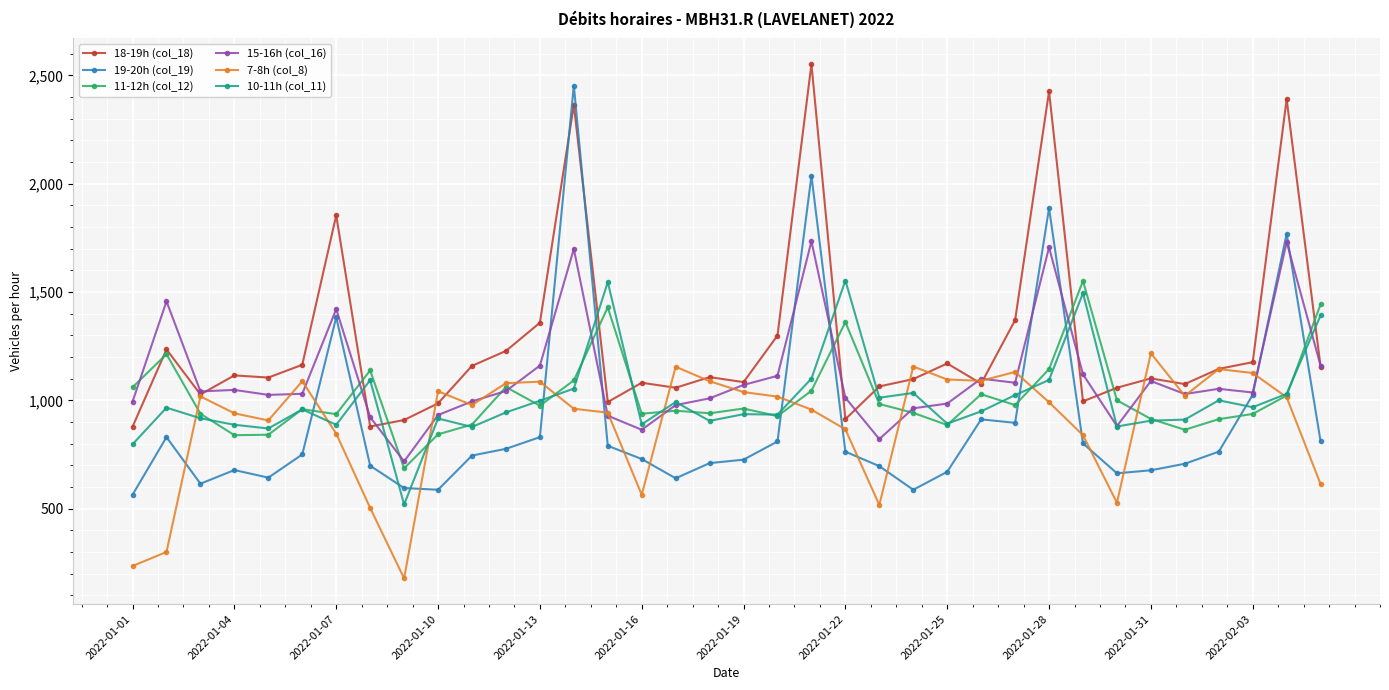

What are all the series names shown in the legend?

18-19h (col_18), 19-20h (col_19), 11-12h (col_12), 15-16h (col_16), 7-8h (col_8), 10-11h (col_11)